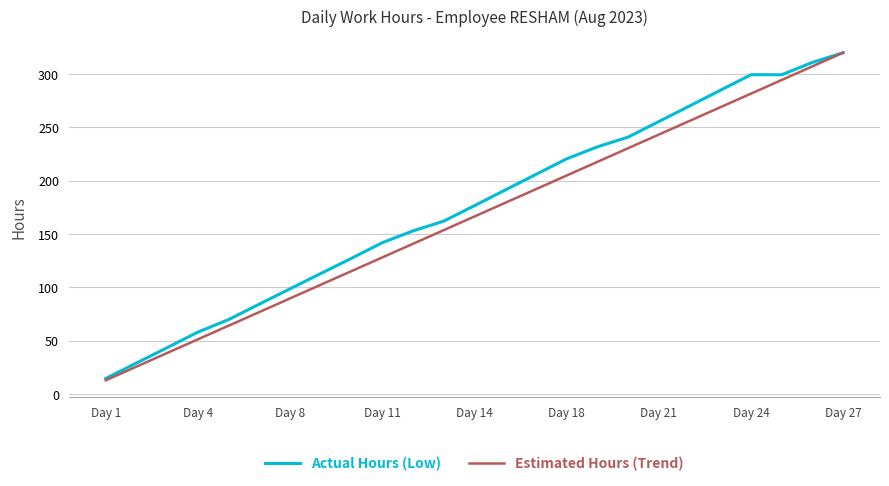

What is the smallest value displayed?

12.8